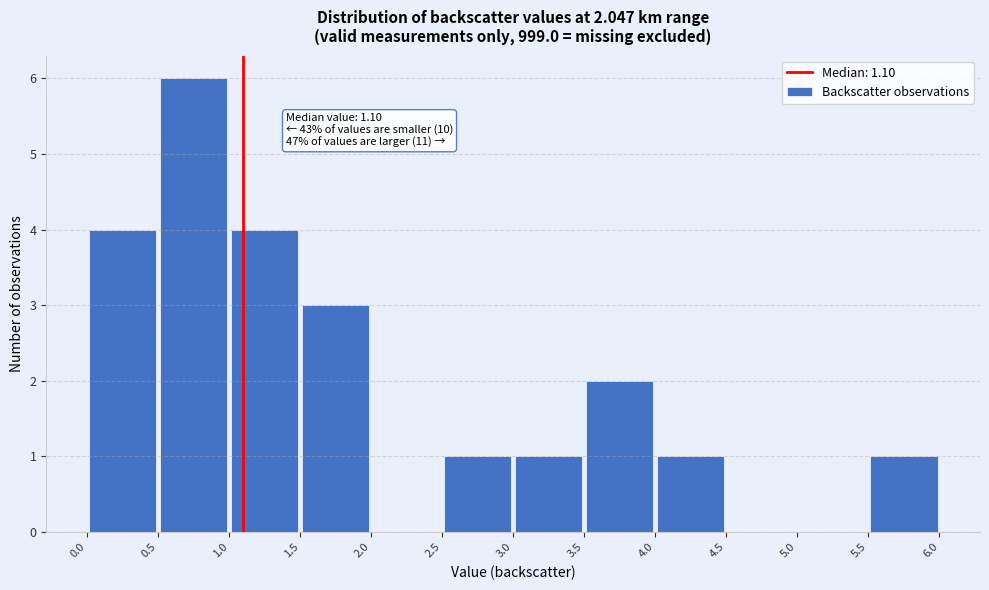

Which range on the x-axis has the tallest bar?

0.5 to 1.0